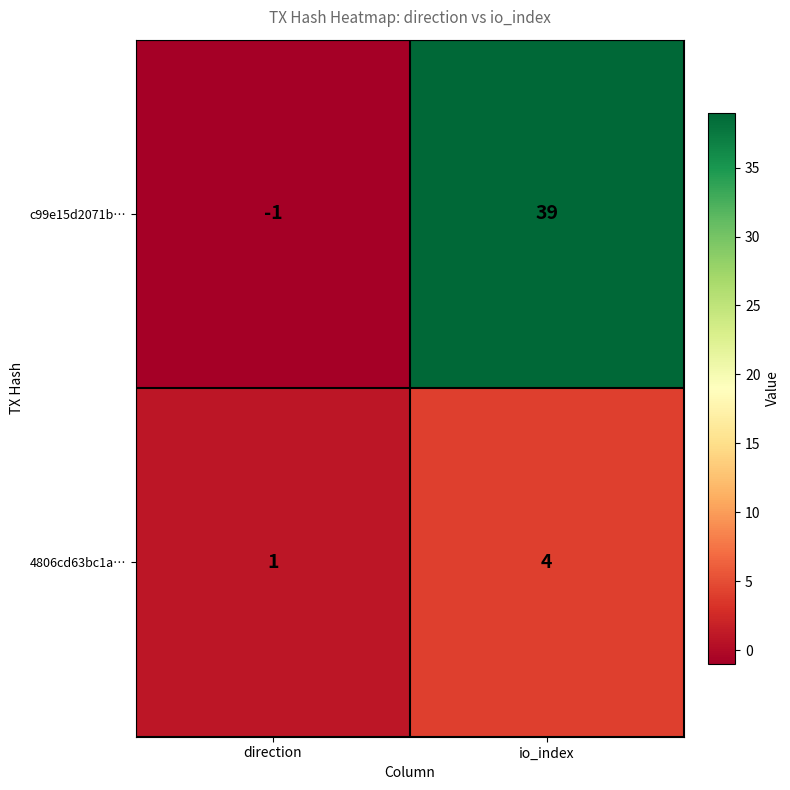

True or false: c99e15d2071b… has a value of 39 at io_index.

True